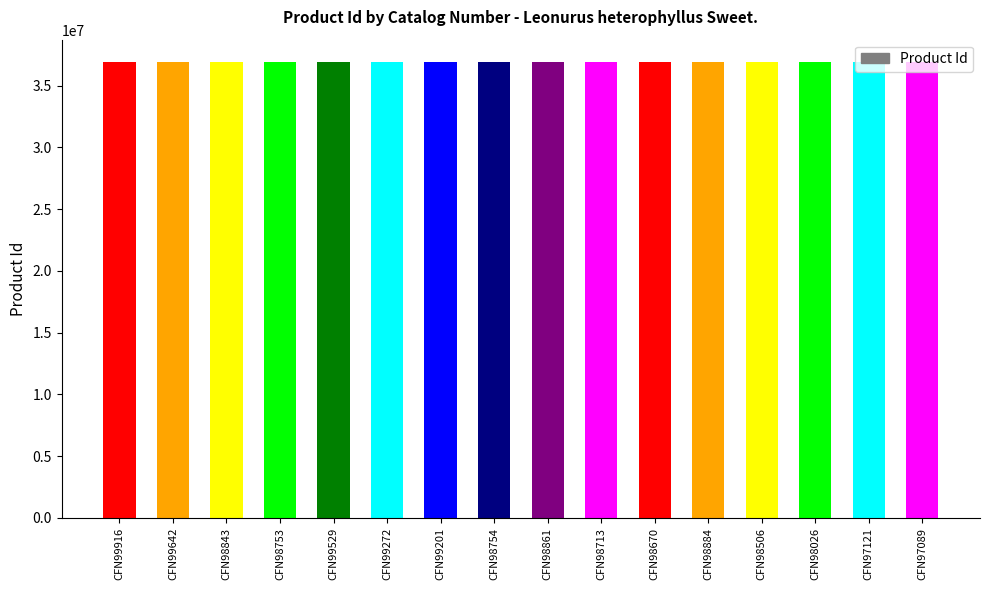

How many values are below 36878582?

8